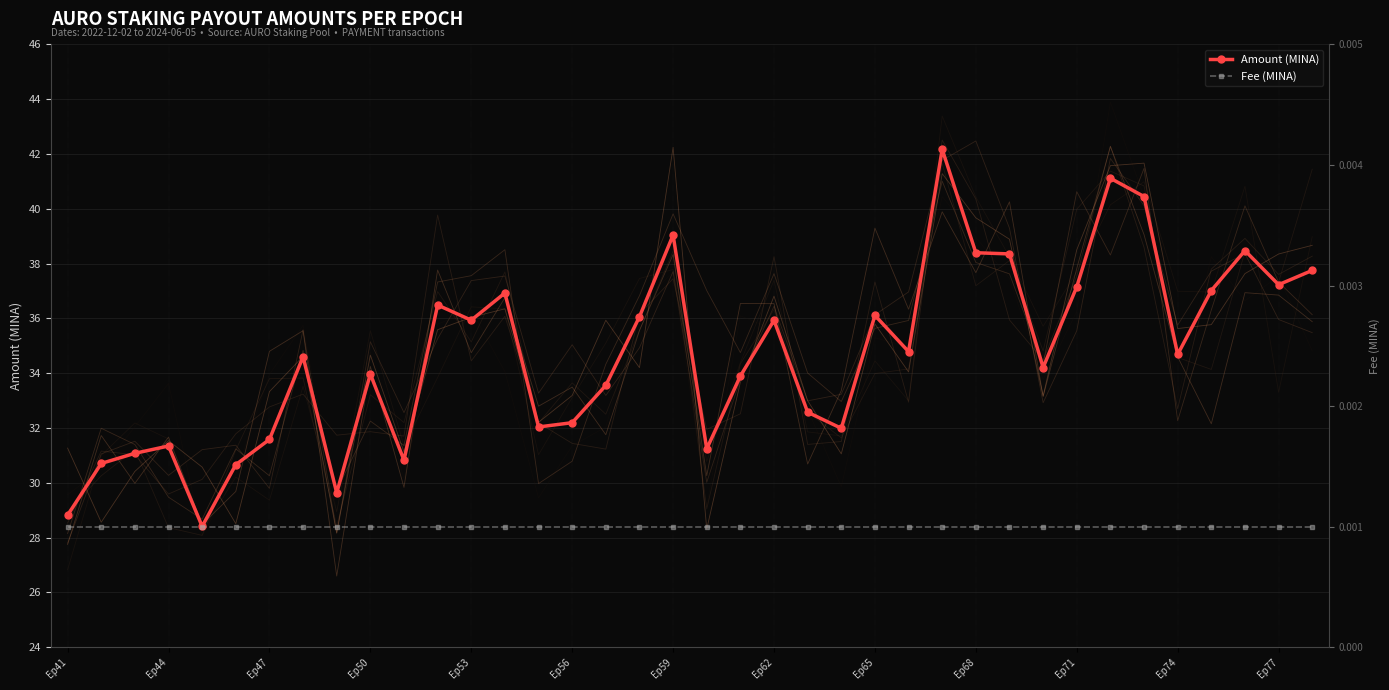

True or false: Amount (MINA) has more than 2 interior local peaks.

True